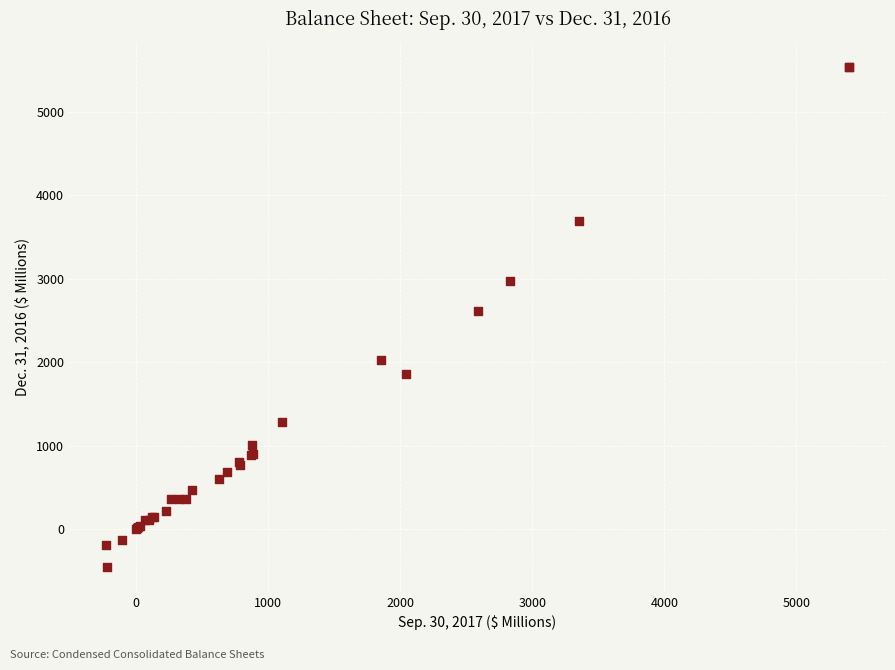

What Y value in the scatter plot is closest to 2543?

2618